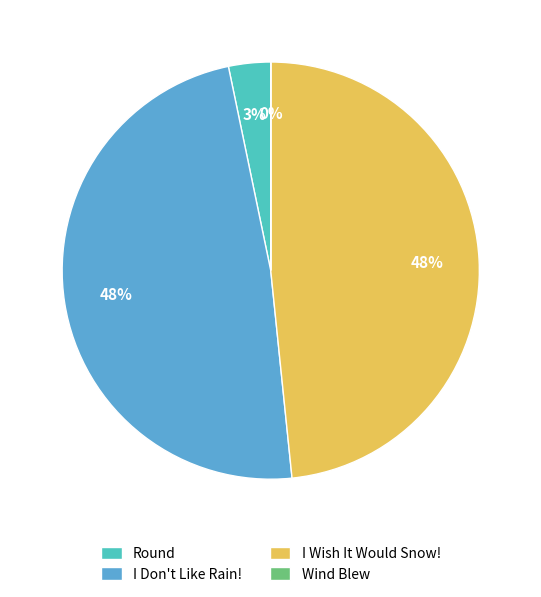

To the nearest percent, what is the average slice percentage?

25%